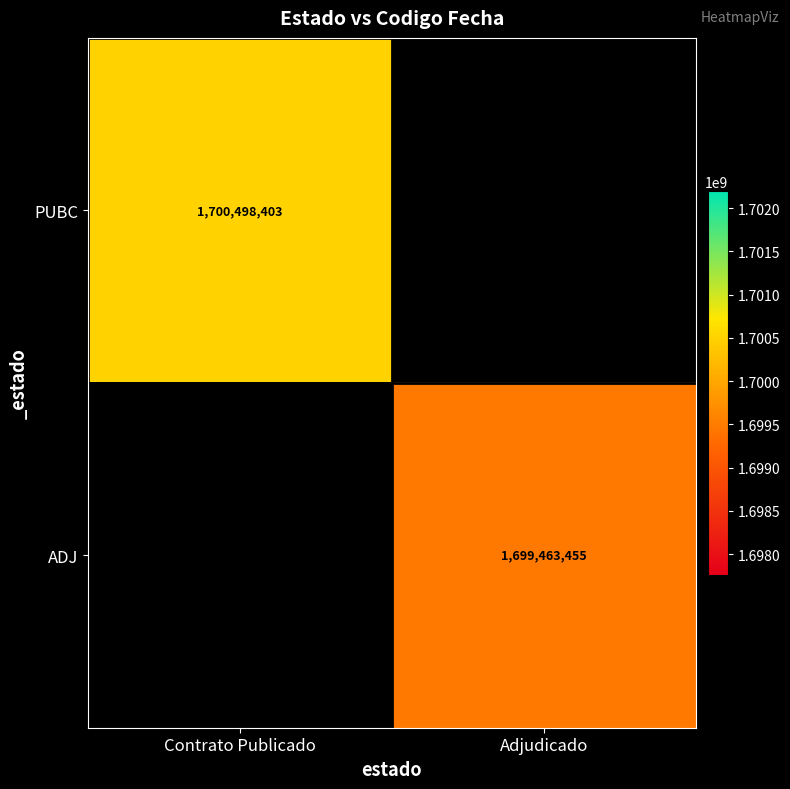

The value of ADJ at Adjudicado is 585385239.9. True or false?

False